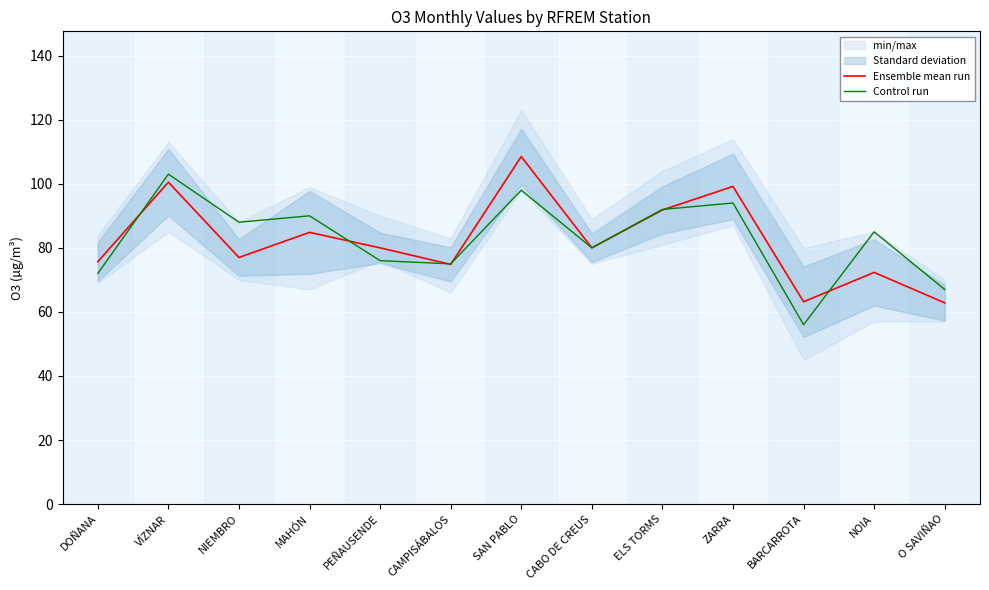

What is the difference between the highest and lowest values at O SAVIÑAO?

4.2